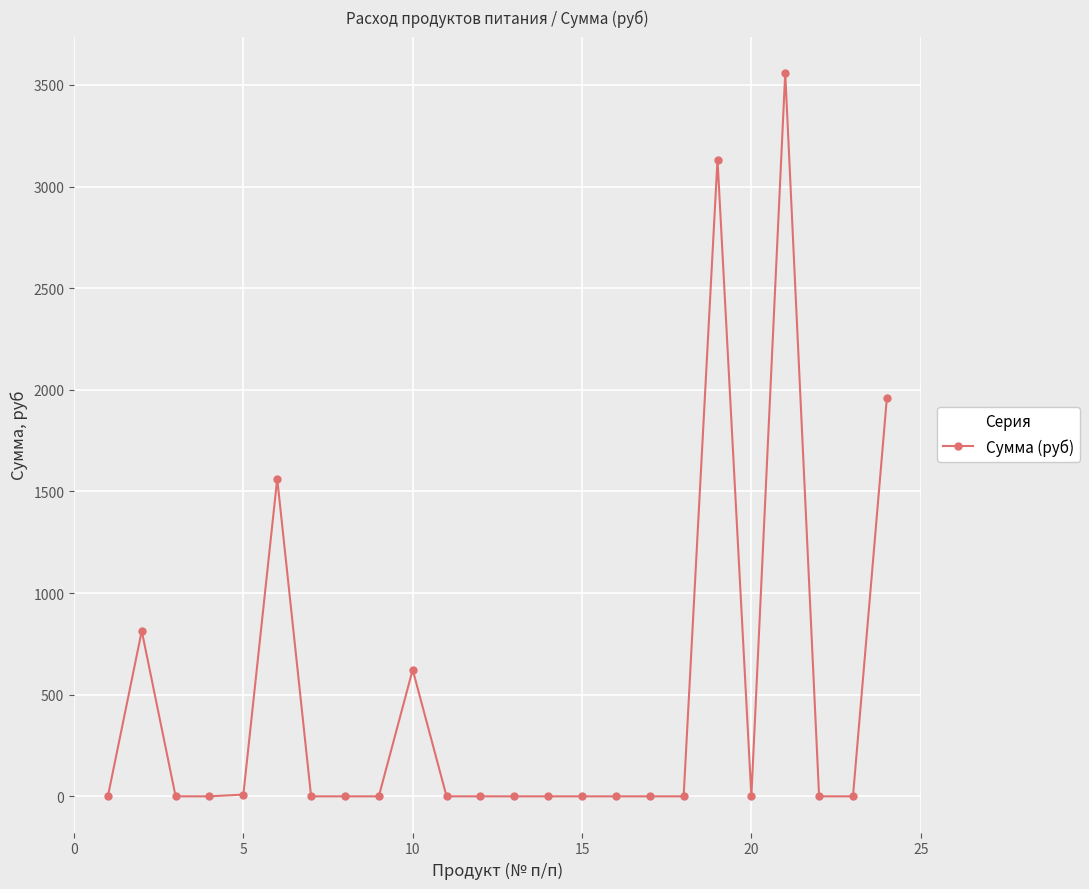

True or false: the data has more than 2 interior local peaks.

True